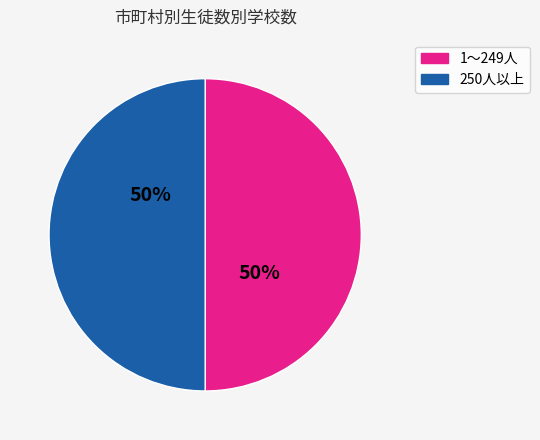

How many slices are in this pie chart?

2